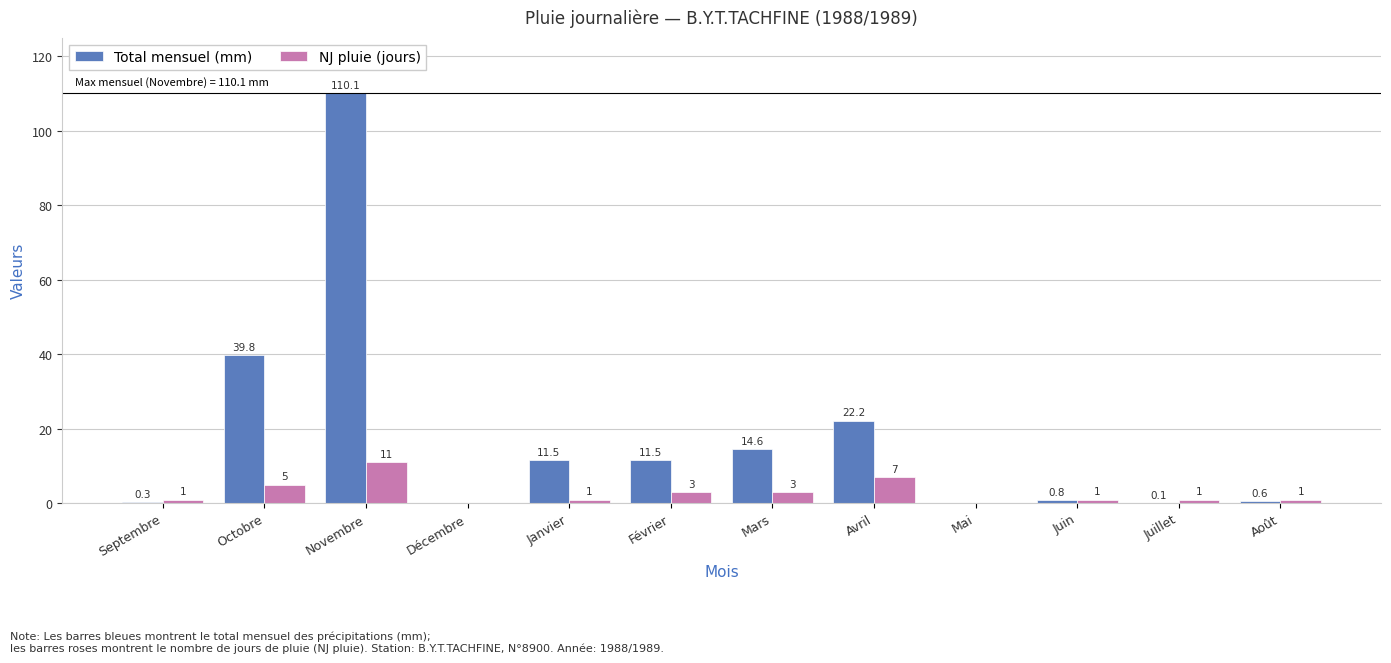

Which series changed the most between Octobre and Avril?

Total mensuel (mm)